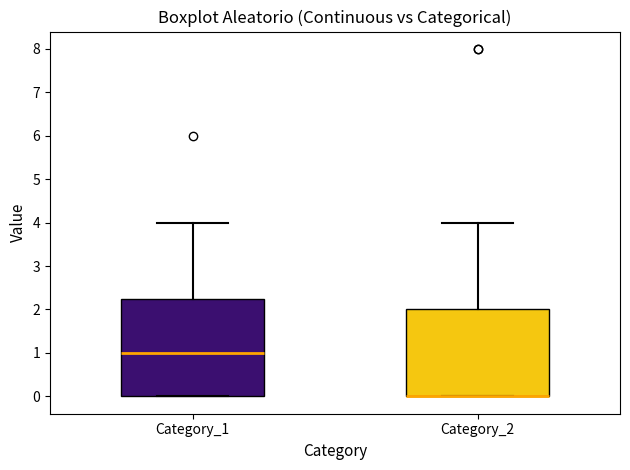

Reading left to right, transcribe this box plot: for each box, give where its median line is, the range the box spans, and where its two whiskers end, as read against the y-axis. The values are not printed on the chart, so give them approximately, as read against the axis.

Category_1: median 1.0, box 0.0 to 2.3, whiskers 0.0 to 4.0
Category_2: median 0.0 (drawn on the box's lower edge), box 0.0 to 2.0, whiskers 0.0 to 4.0